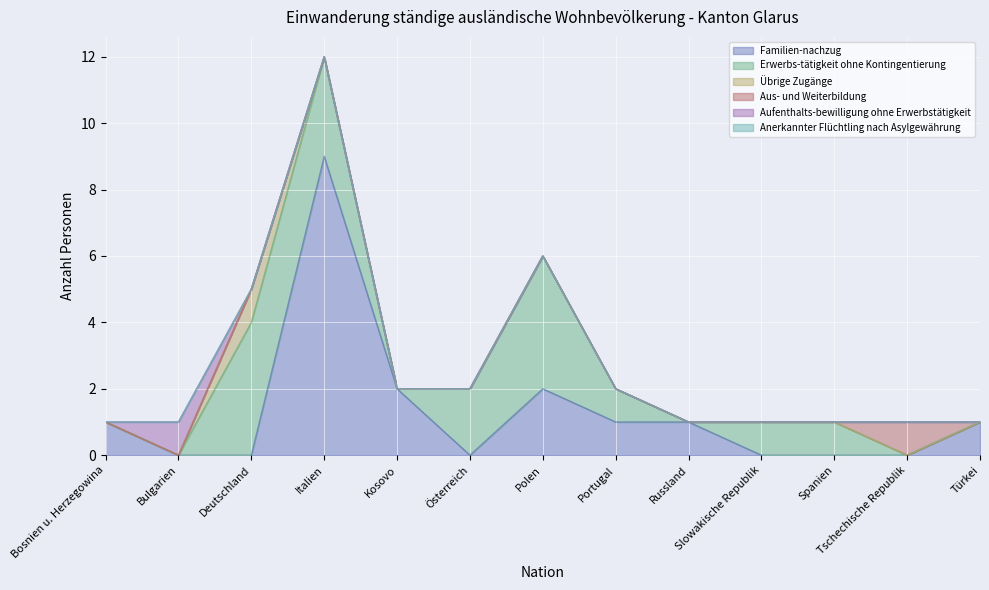

True or false: Aus- und Weiterbildung and Anerkannter Flüchtling nach Asylgewährung cross at least once.

False